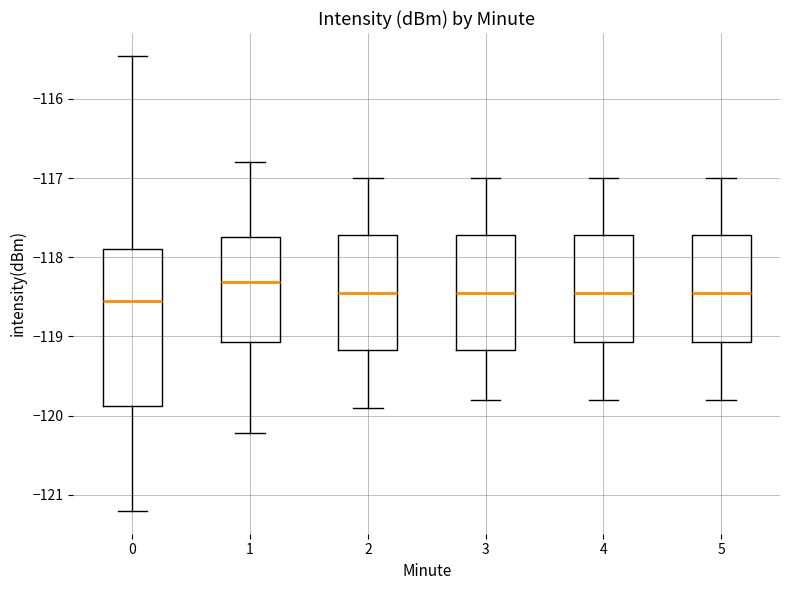

Reading left to right, read every box against the y-axis: the position of its median line, the range the box covers, and the ends of its whiskers. The values are not printed on the chart, so give them approximately, as read against the axis.

0: median -118.6, box -119.9 to -117.9, whiskers -121.2 to -115.5
1: median -118.3, box -119.1 to -117.7, whiskers -120.2 to -116.8
2: median -118.4, box -119.2 to -117.7, whiskers -119.9 to -117.0
3: median -118.4, box -119.2 to -117.7, whiskers -119.8 to -117.0
4: median -118.4, box -119.1 to -117.7, whiskers -119.8 to -117.0
5: median -118.4, box -119.1 to -117.7, whiskers -119.8 to -117.0